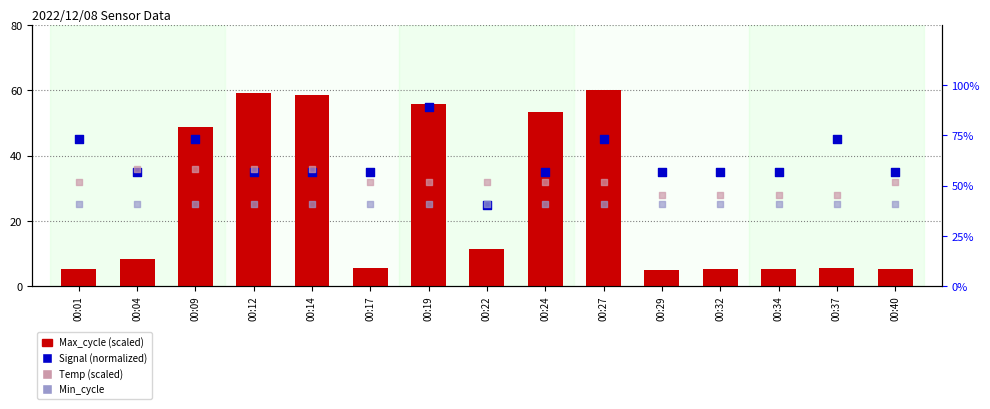

At which category is the sum across all series the highest?

00:19